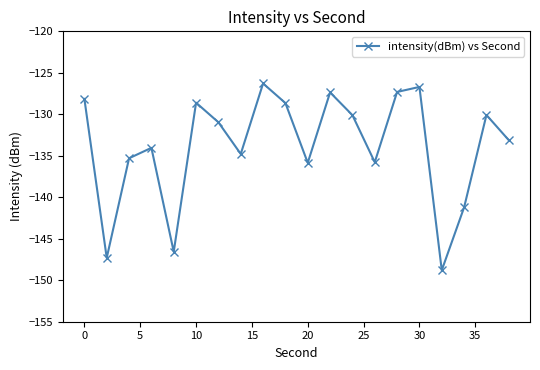

What is the minimum value shown in the chart?

-148.8